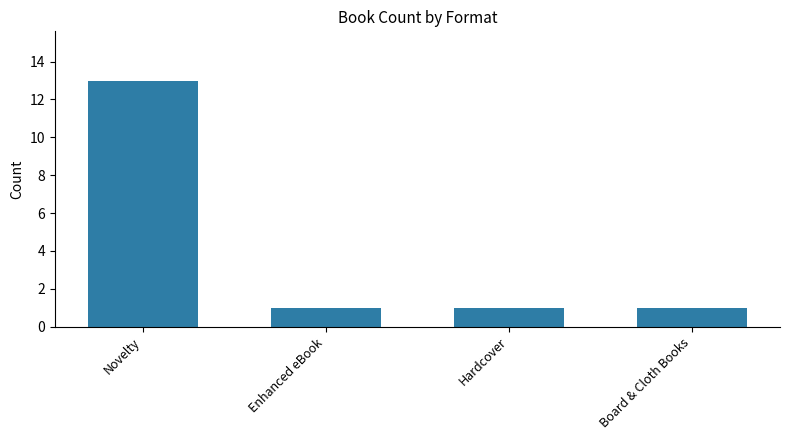

What is the minimum value shown in the chart?

1